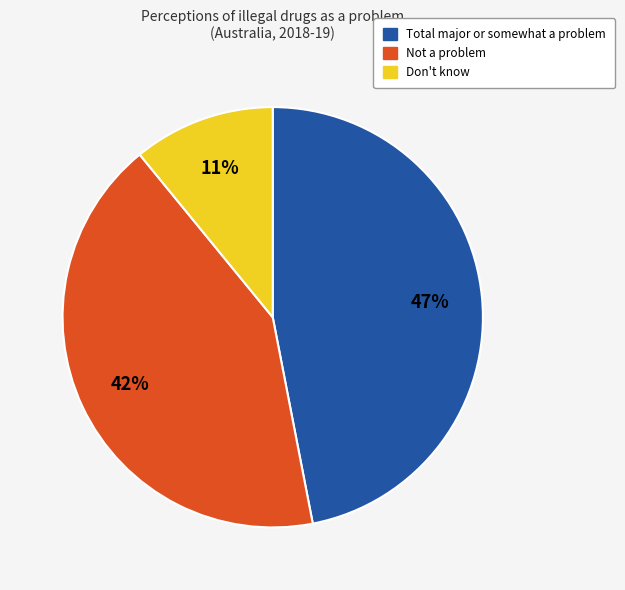

Is there any slice that represents more than half of the pie?

No